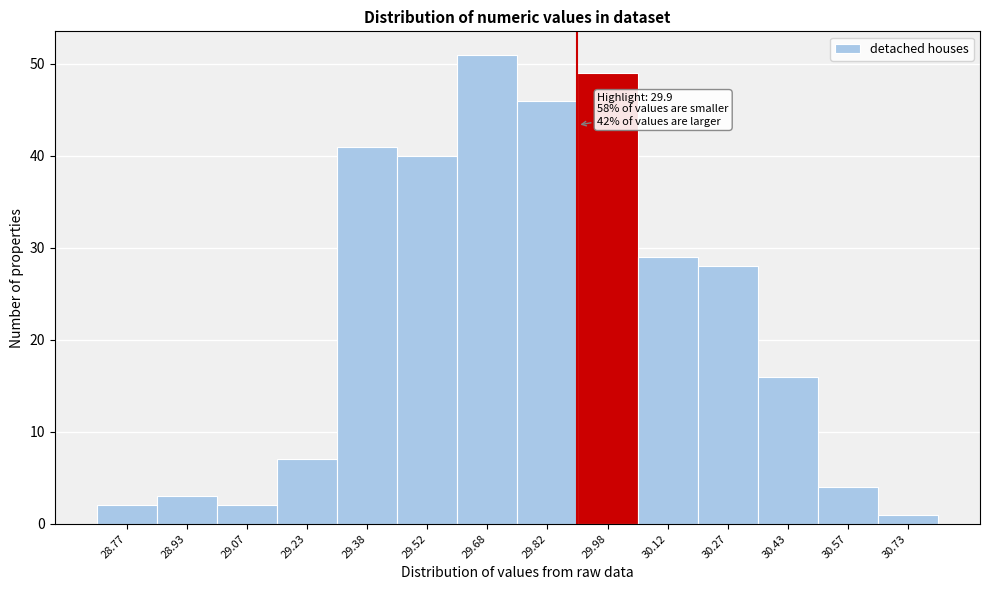

Which range on the x-axis has the tallest bar?

29.60 to 29.75